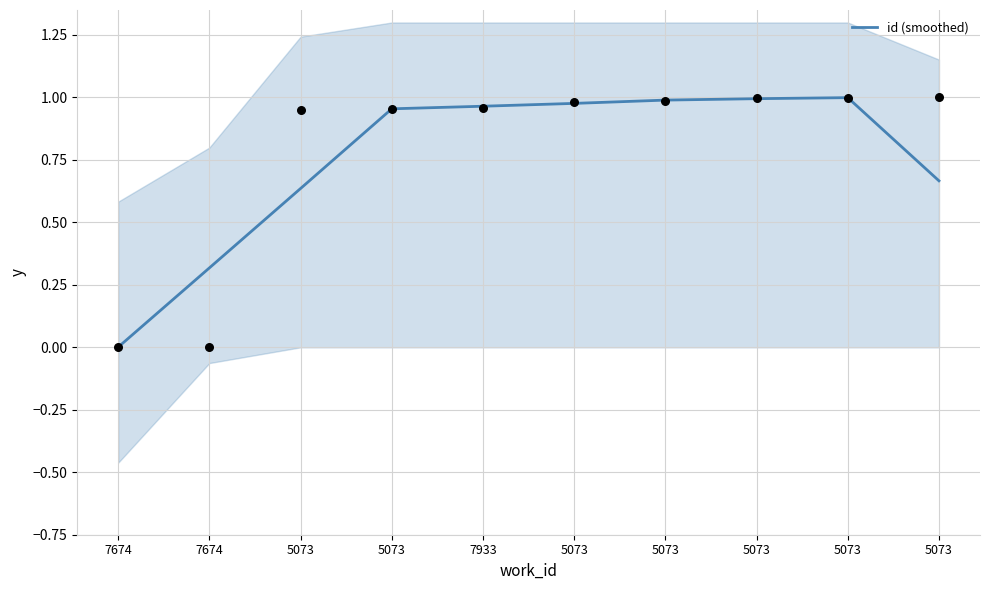

What is the change in value from 7674 to 5073?

+0.7